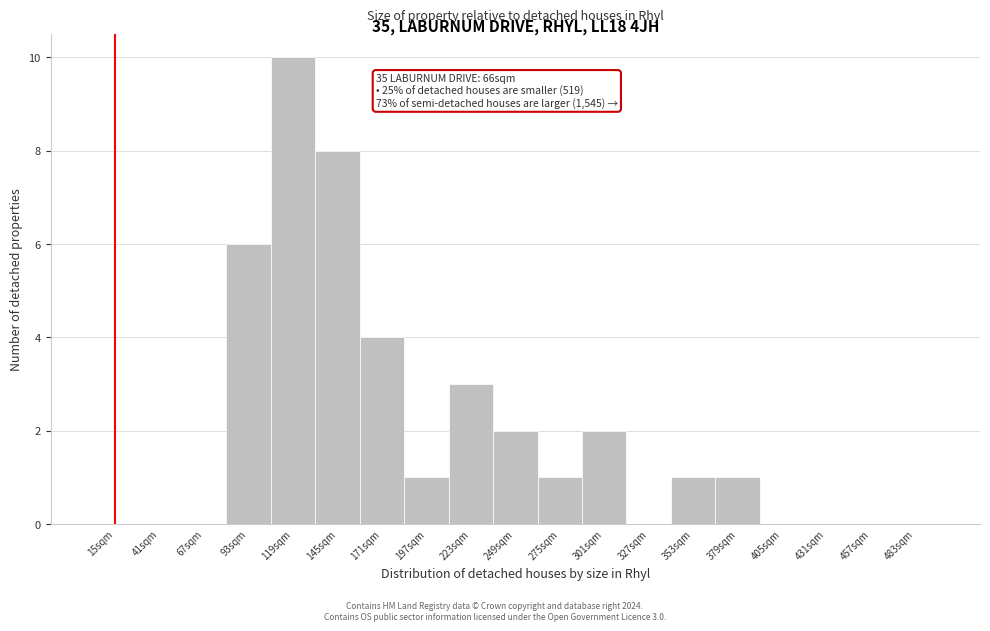

Reading left to right, what are all the values shown in this chart?

15sqm=0	41sqm=0	67sqm=0	93sqm=6	119sqm=10	145sqm=8	171sqm=4	197sqm=1	223sqm=3	249sqm=2	275sqm=1	301sqm=2	327sqm=0	353sqm=1	379sqm=1	405sqm=0	431sqm=0	457sqm=0	483sqm=0